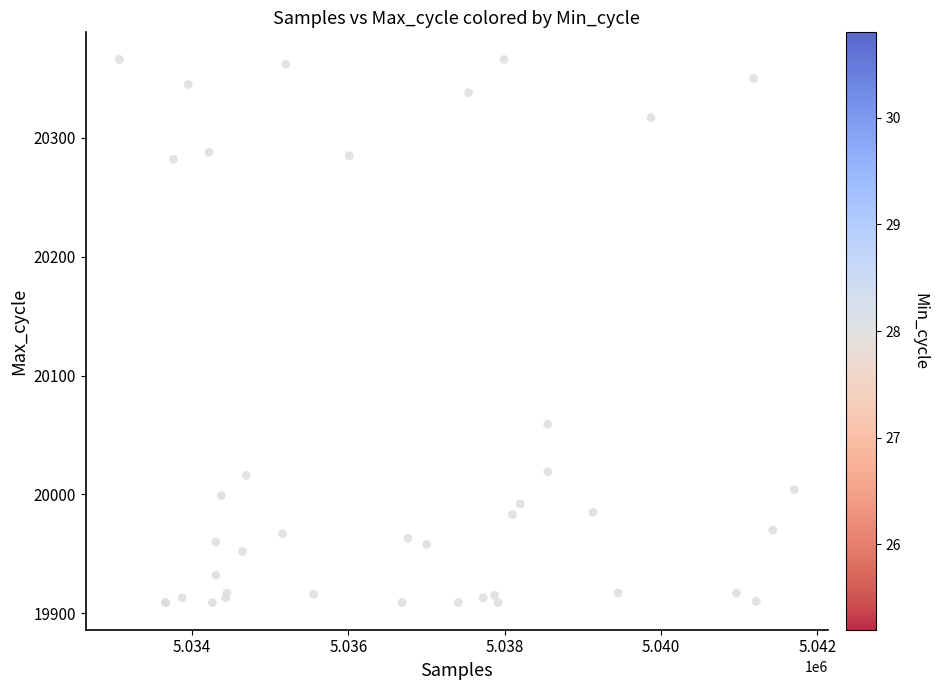

What Y value in the scatter plot is closest to 20137?

20059